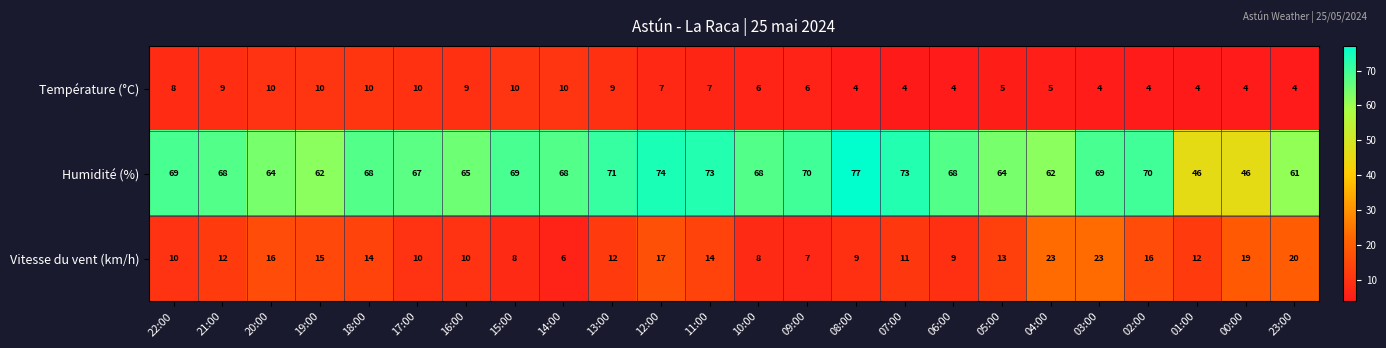

Between 03:00 and 00:00, which series saw the biggest shift?

Humidité (%)